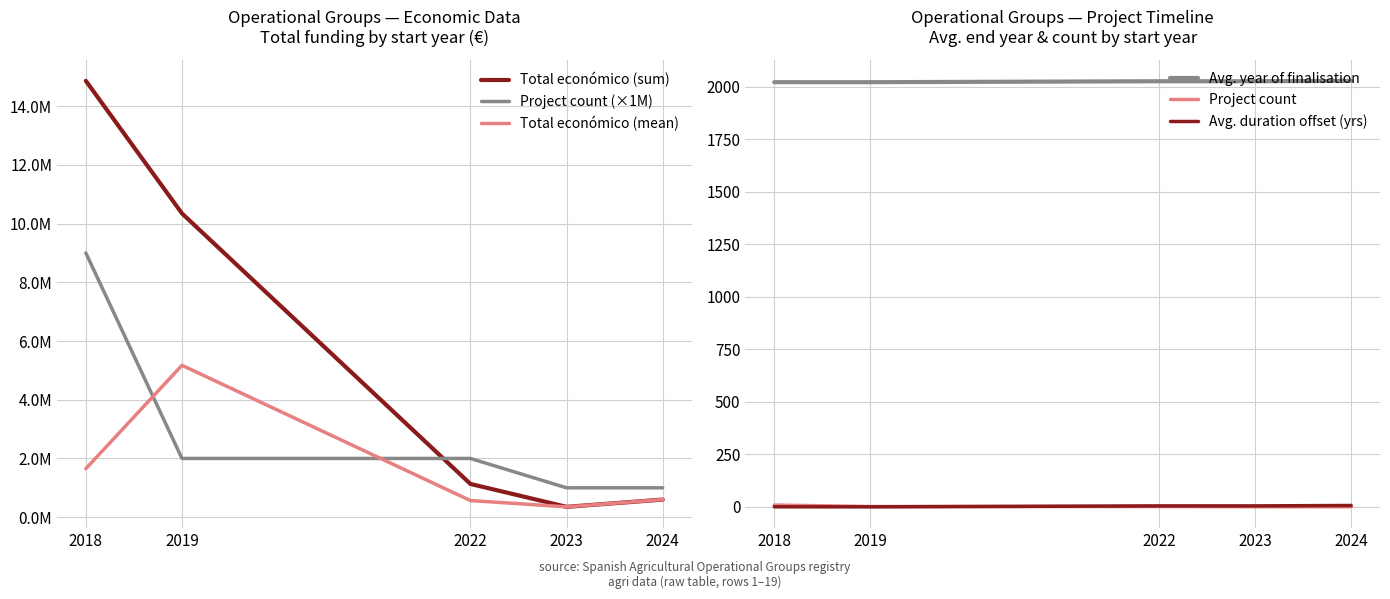

What is the difference between the maximum and minimum values in the Total económico (mean) series?

4820443.0